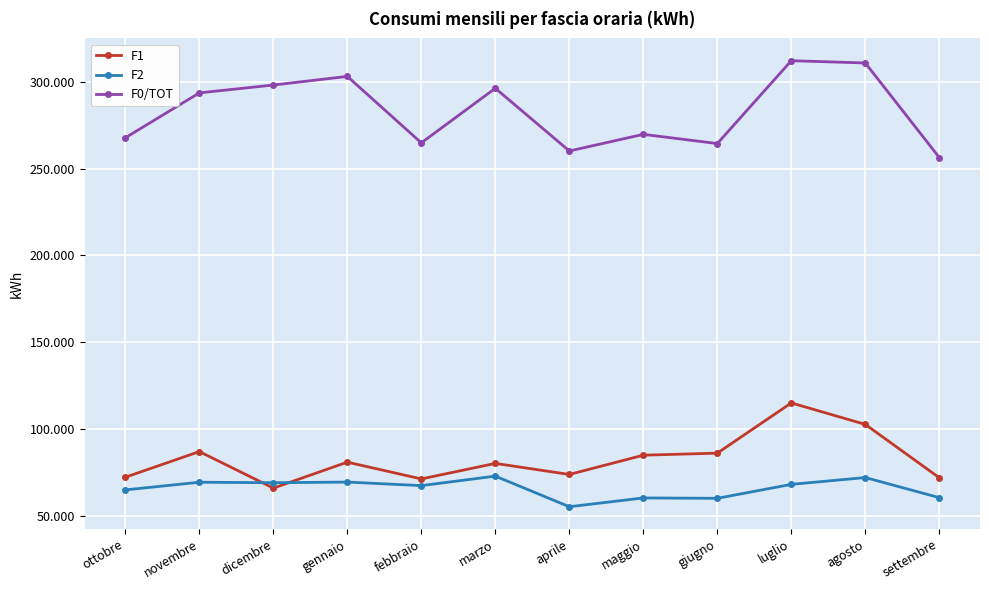

What are all the series names shown in the legend?

F1, F2, F0/TOT